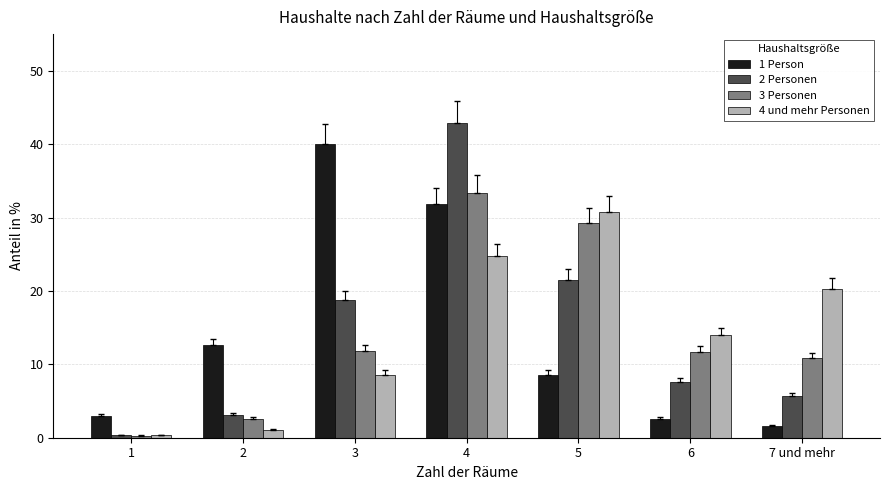

How many bars are there in each group?

4